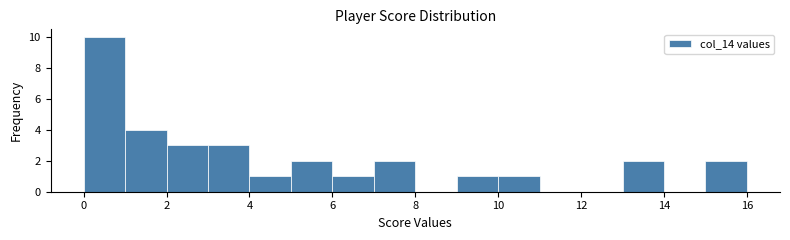

Reading left to right, list every bar in this chart as the range it spans on the x-axis followed by its height. The values are not printed on the chart, so give them approximately, as read against the axis.

0 to 1: 10
1 to 2: 4
2 to 3: 3
3 to 4: 3
4 to 5: 1
5 to 6: 2
6 to 7: 1
7 to 8: 2
8 to 9: 0
9 to 10: 1
10 to 11: 1
11 to 12: 0
12 to 13: 0
13 to 14: 2
14 to 15: 0
15 to 16: 2